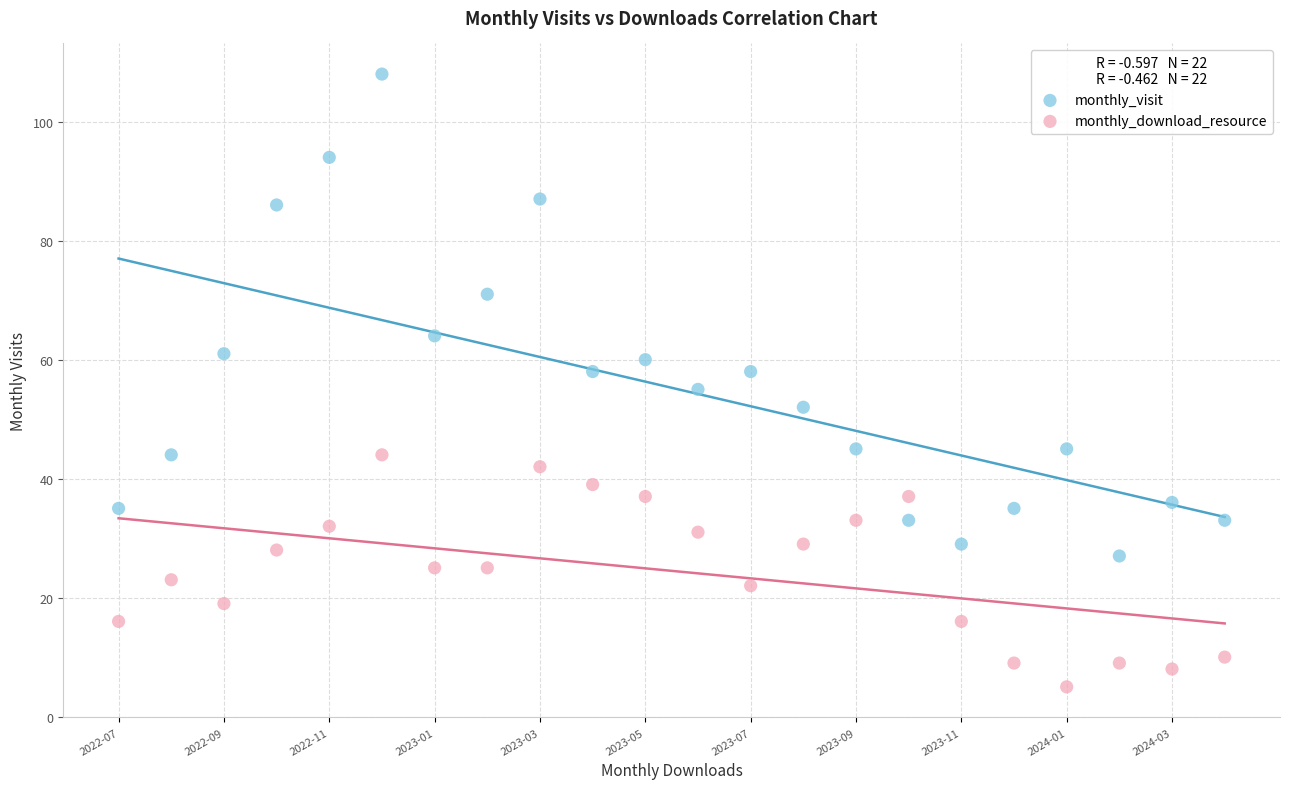

What are all the series names shown in the legend?

monthly_visit, monthly_download_resource